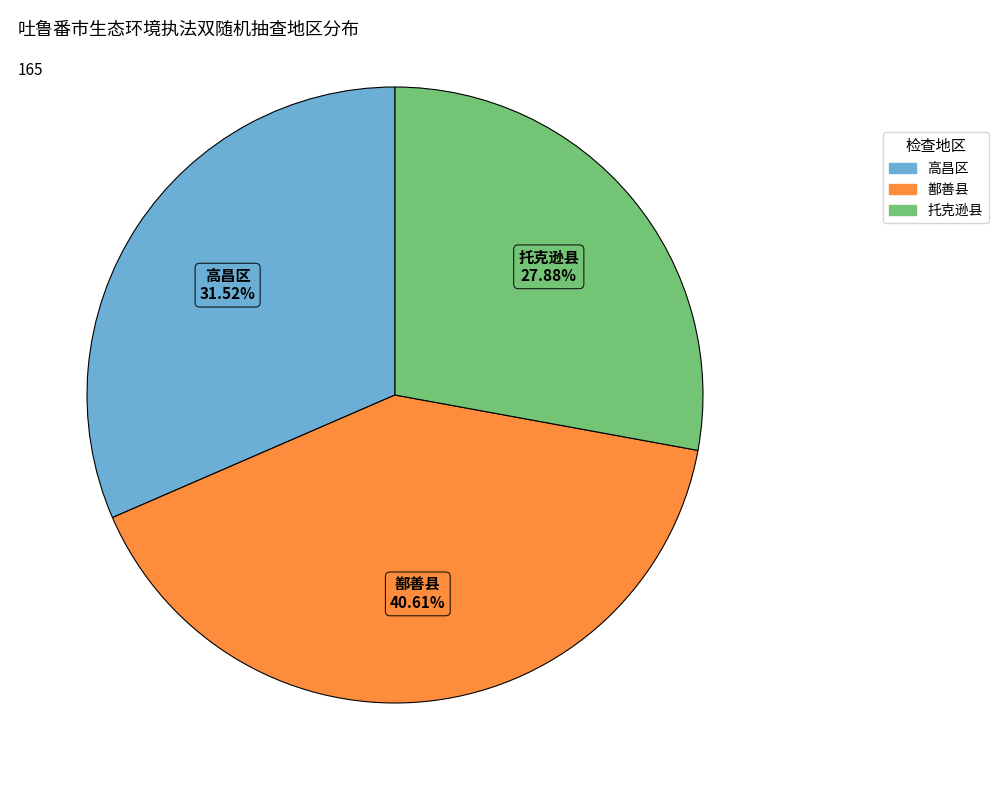

To the nearest percent, what is the combined percentage of 高昌区 and 托克逊县?

59%